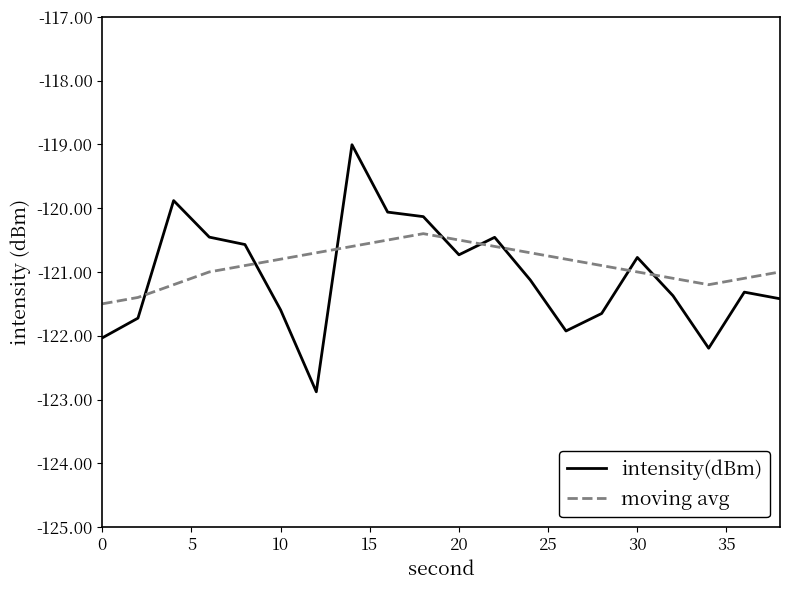

Which series has the widest spread of values?

intensity(dBm)